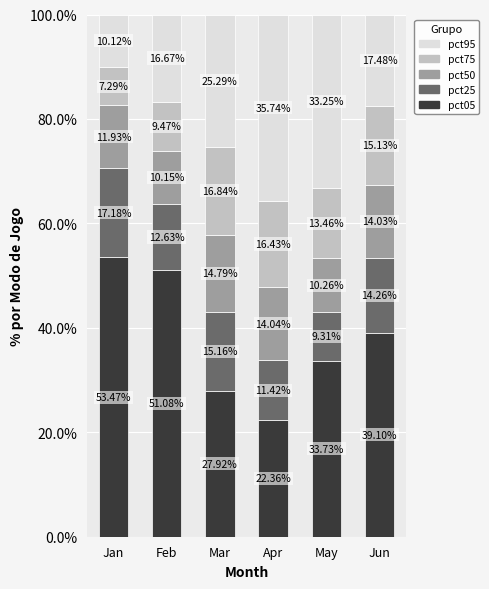

What is the difference between the pct05 values at Jan and May?

19.7